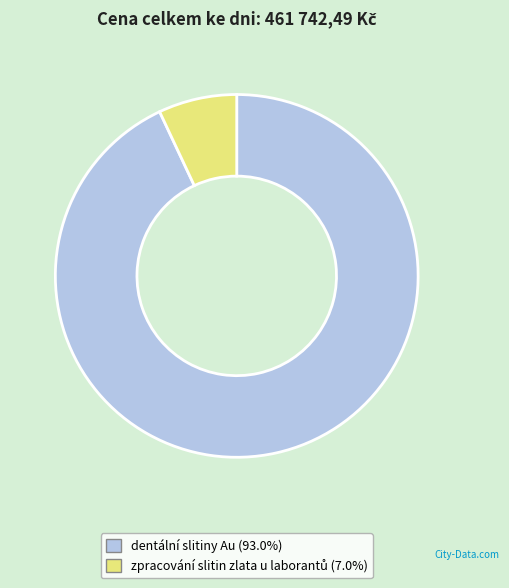

Is dentální slitiny Au (93.0%) the majority of the pie?

Yes